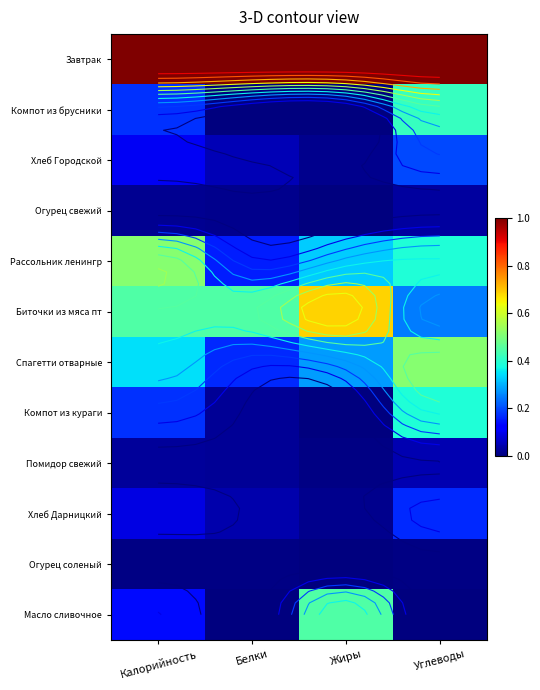

Read the Завтрак value at Жиры.

1.0